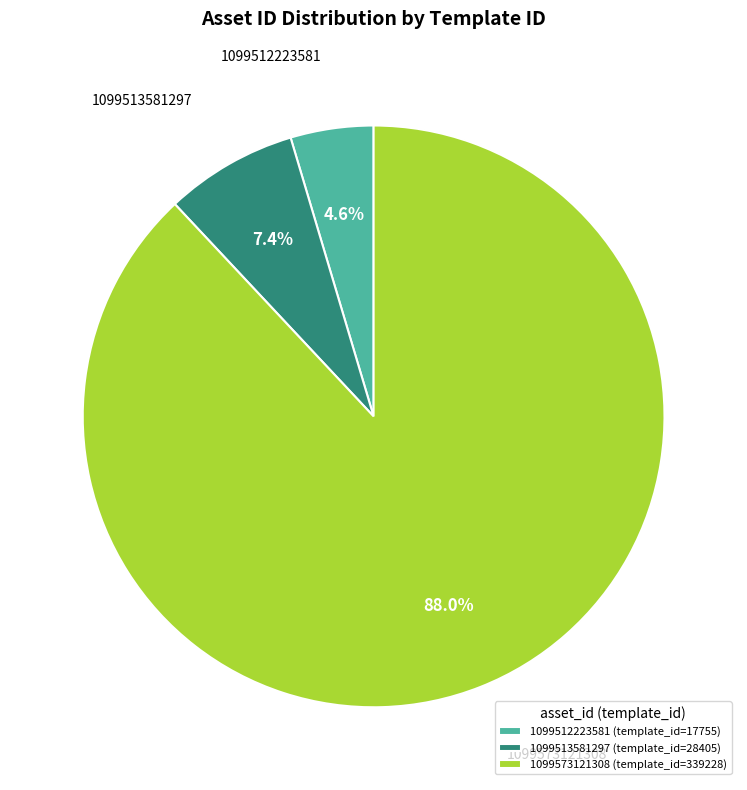

To the nearest percent, what percentage of the pie is 1099513581297?

7%